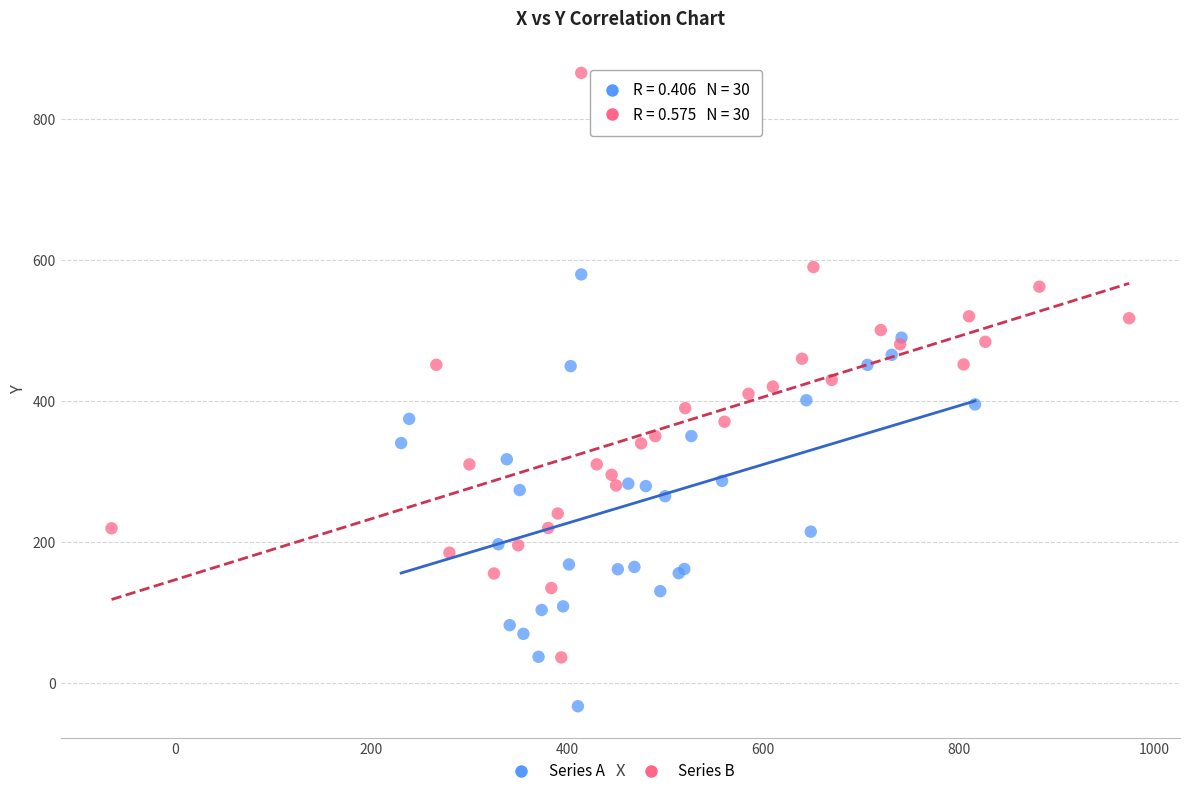

Which series has the widest spread of Y values?

Series B